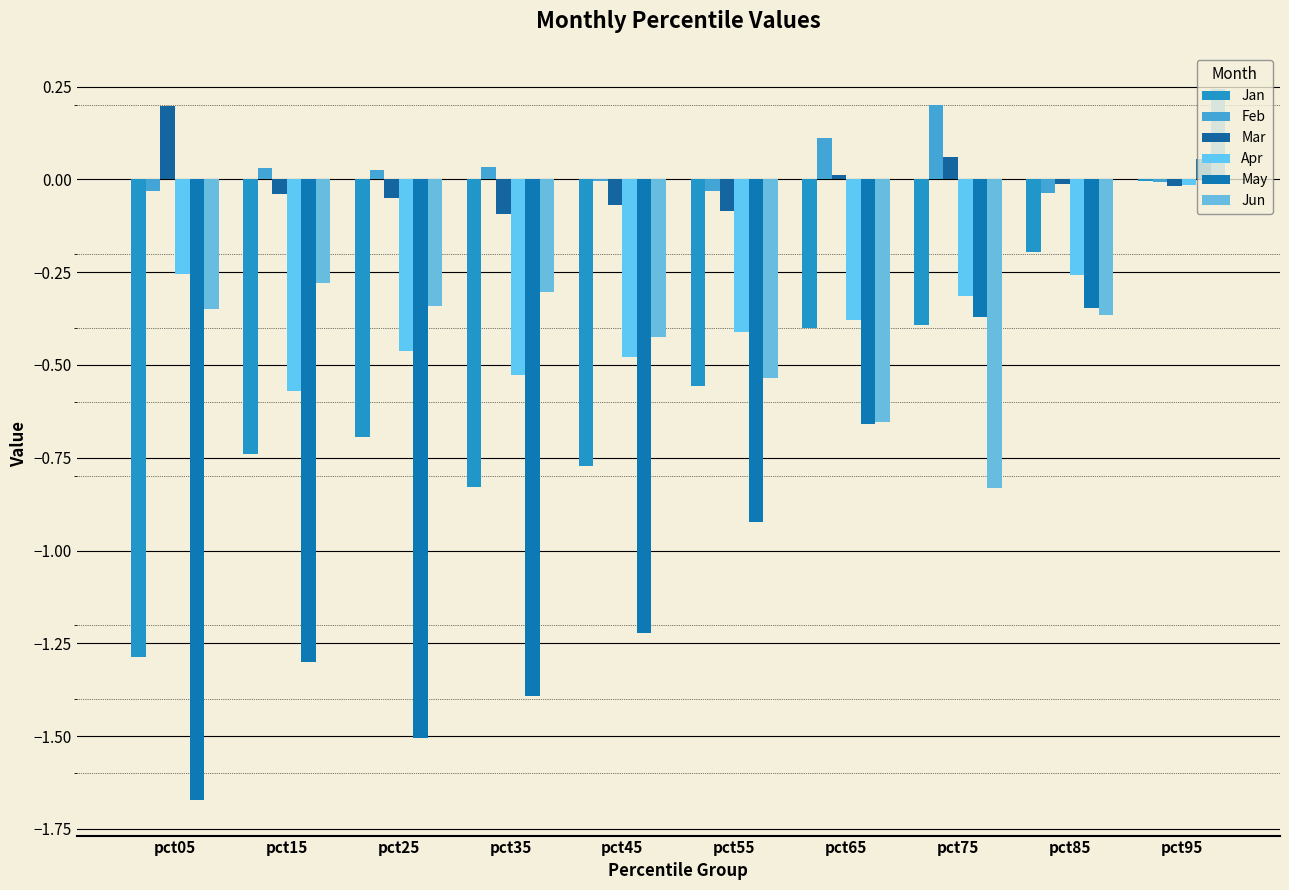

What is the value of the May bar at the 8th from the left?

-0.4